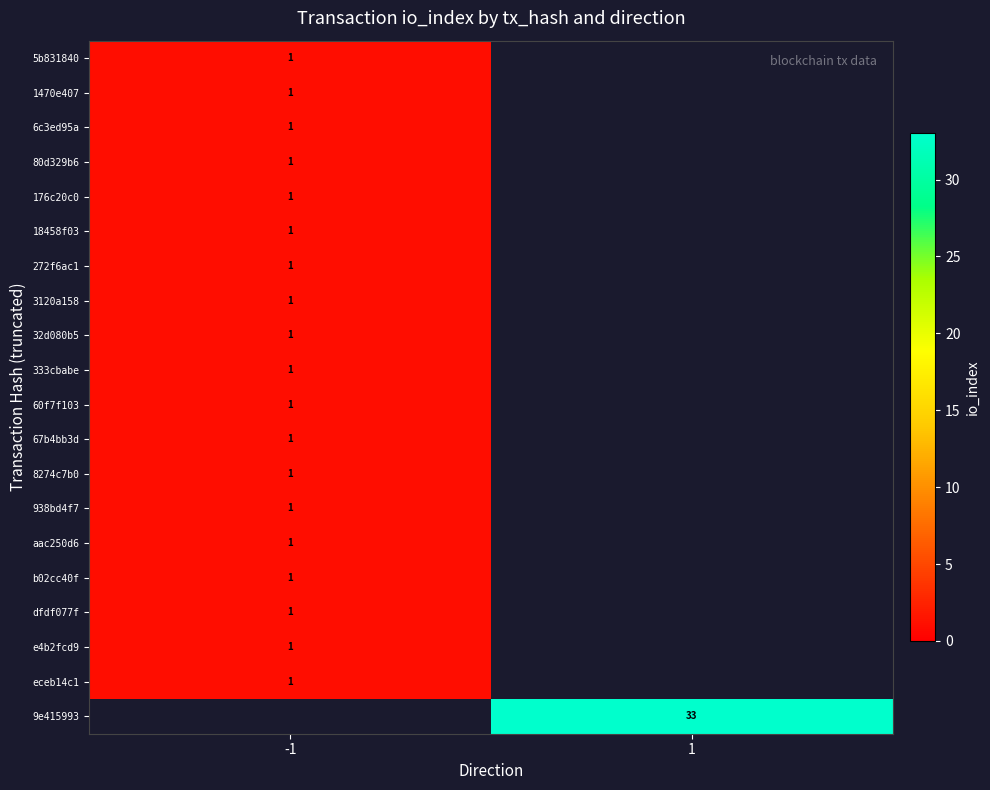

The value of eceb14c1 at -1 is 1. True or false?

True